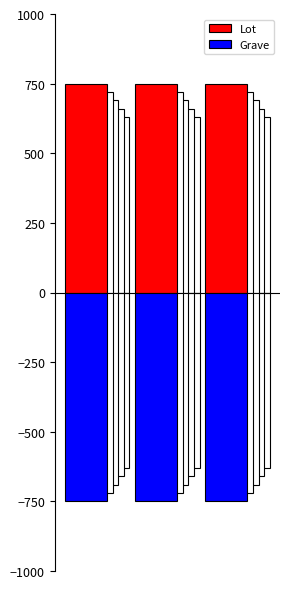

What are all the series names shown in the legend?

Lot, Grave